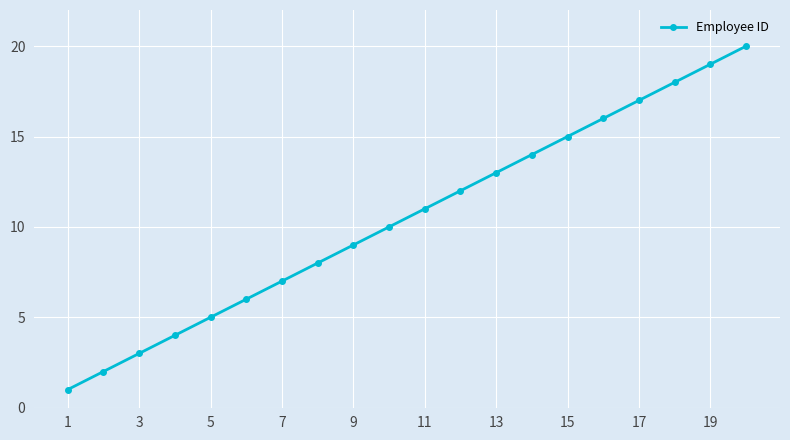

What is the difference between the maximum and second lowest values?

18